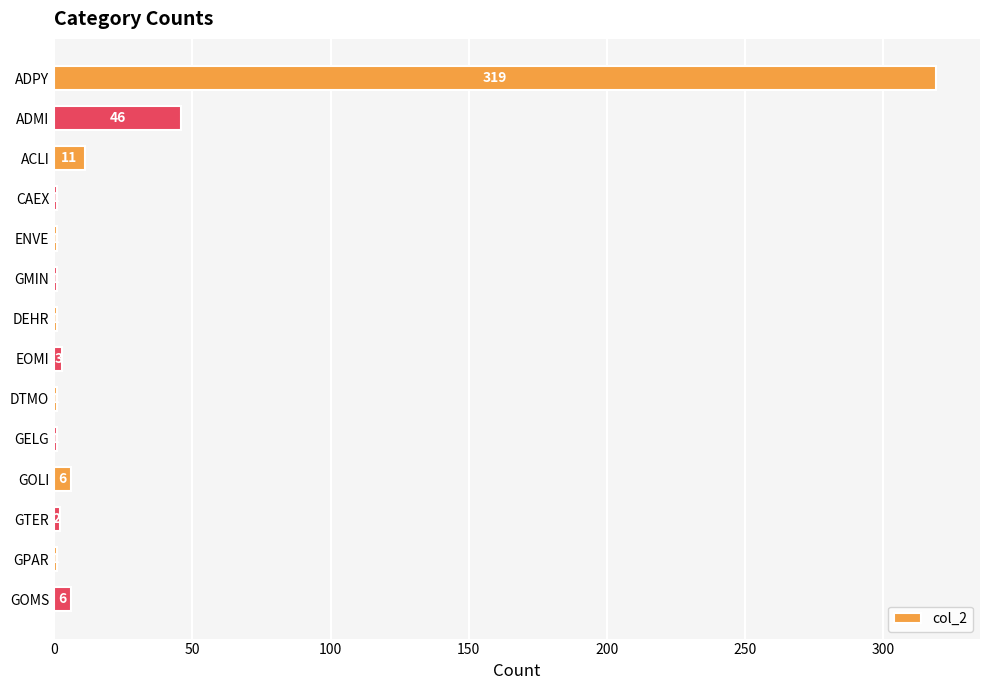

Approximately how many times larger is the value at ENVE compared to DEHR?

1.0